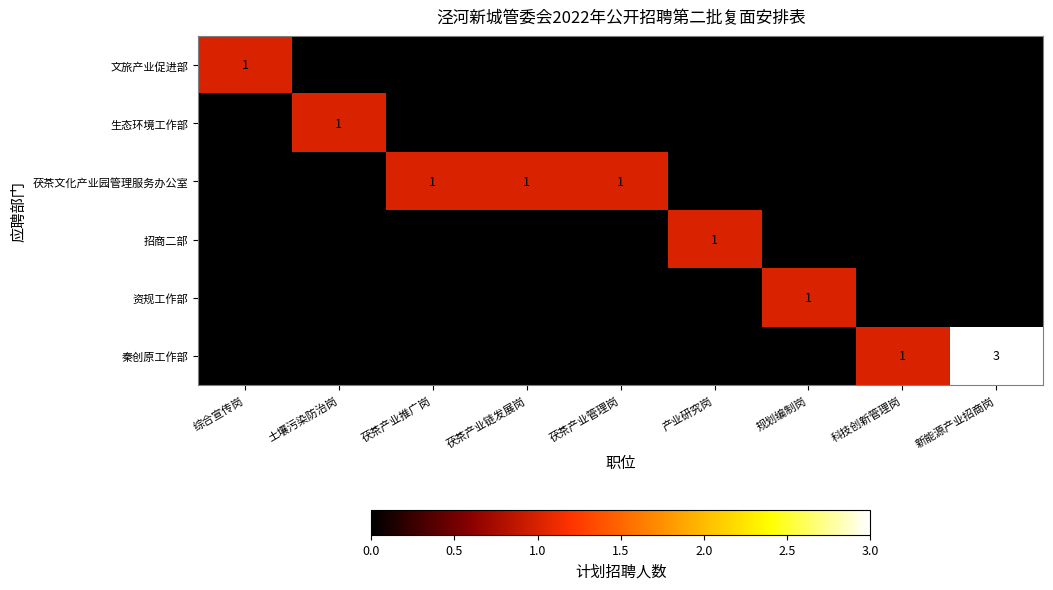

At which category does the chart reach its peak across all series?

新能源产业招商岗